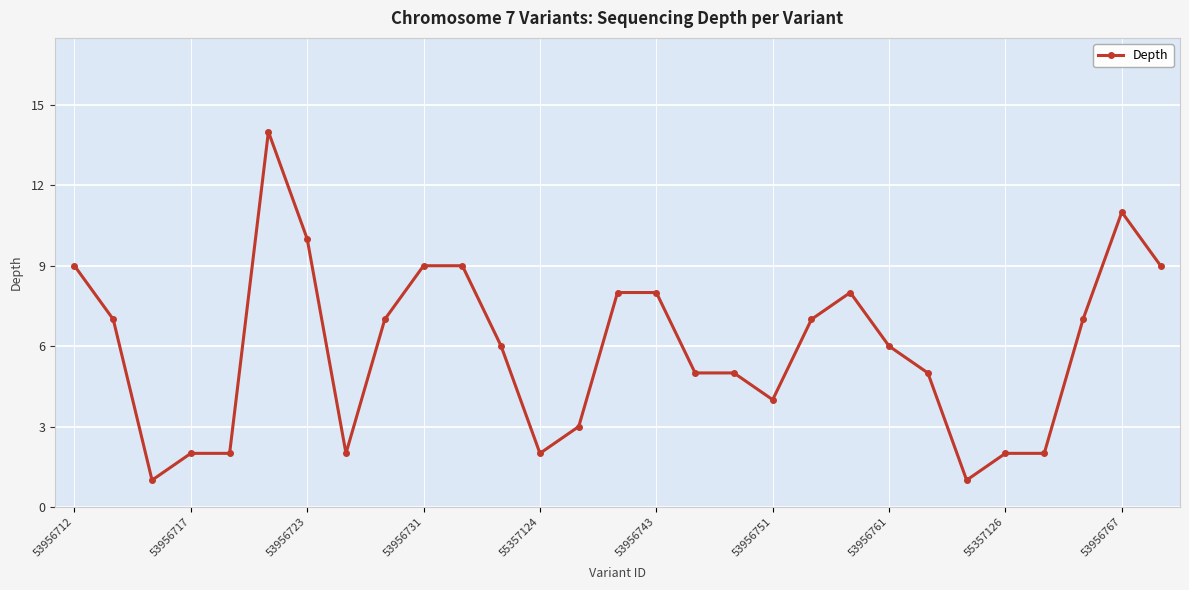

Is this an area chart (filled region under the line)?

No